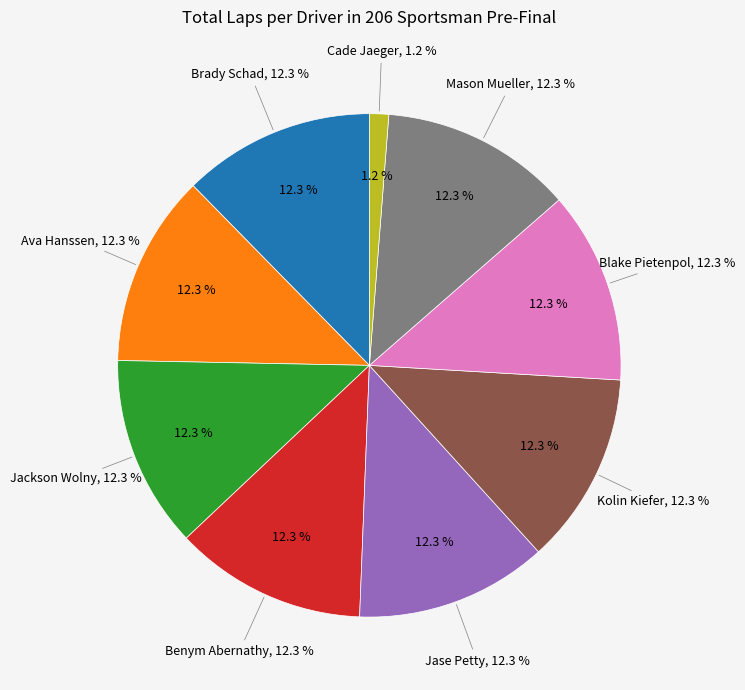

To the nearest percent, what is the combined percentage of Mason Mueller and Jackson Wolny?

25%